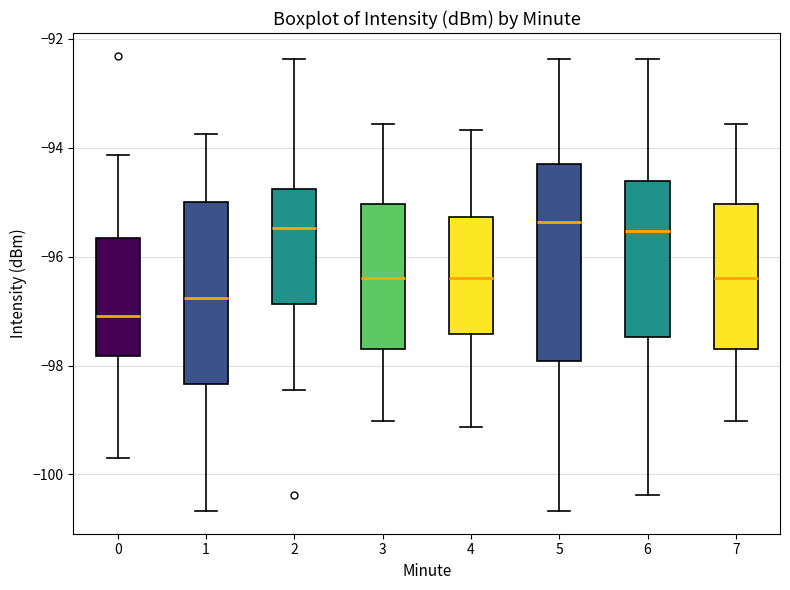

Reading left to right, transcribe this box plot: for each box, give where its median line is, the range the box spans, and where its two whiskers end, as read against the y-axis. The values are not printed on the chart, so give them approximately, as read against the axis.

0: median -97.0, box -97.8 to -95.6, whiskers -99.6 to -94.2
1: median -96.8, box -98.4 to -95.0, whiskers -100.6 to -93.8
2: median -95.4, box -96.8 to -94.8, whiskers -98.4 to -92.4
3: median -96.4, box -97.6 to -95.0, whiskers -99.0 to -93.6
4: median -96.4, box -97.4 to -95.2, whiskers -99.2 to -93.6
5: median -95.4, box -98.0 to -94.2, whiskers -100.6 to -92.4
6: median -95.6, box -97.4 to -94.6, whiskers -100.4 to -92.4
7: median -96.4, box -97.6 to -95.0, whiskers -99.0 to -93.6